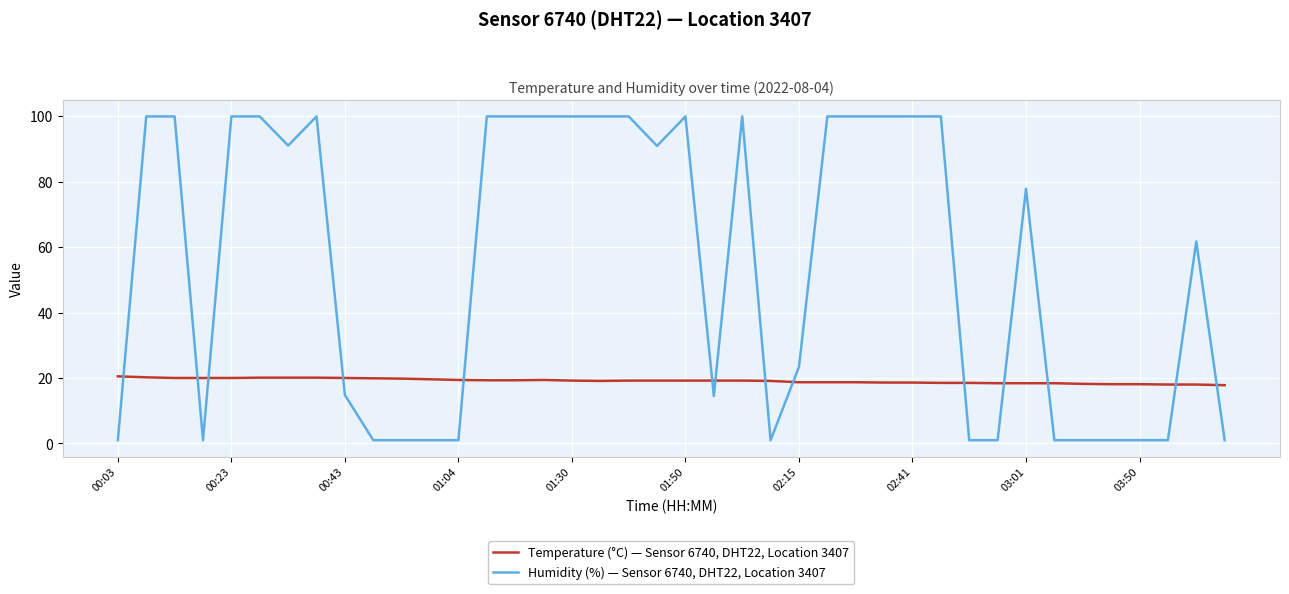

At how many categories does at least one series exceed 66?

21